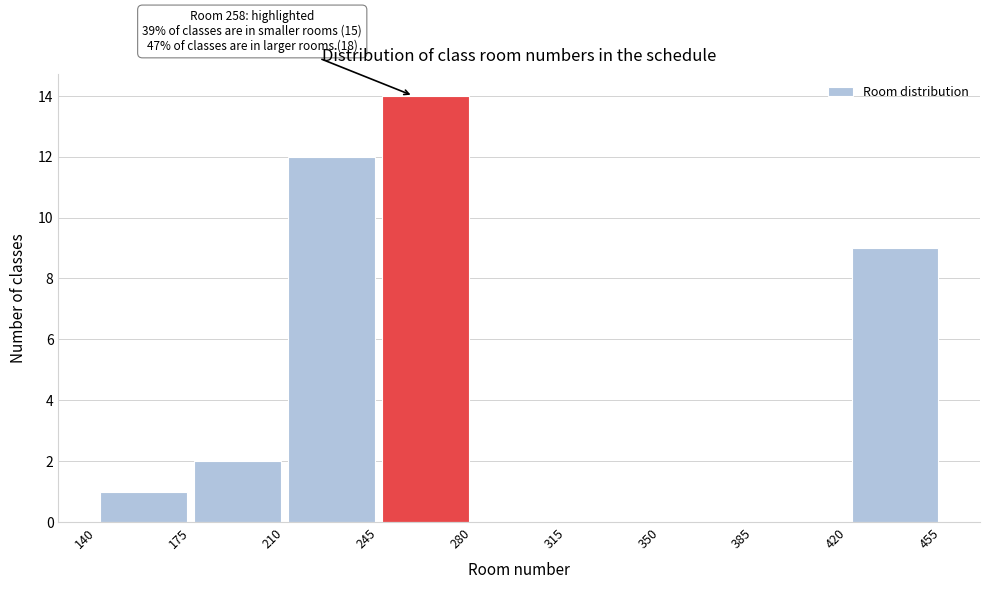

Over which range of the x-axis is the bar tallest?

245 to 280